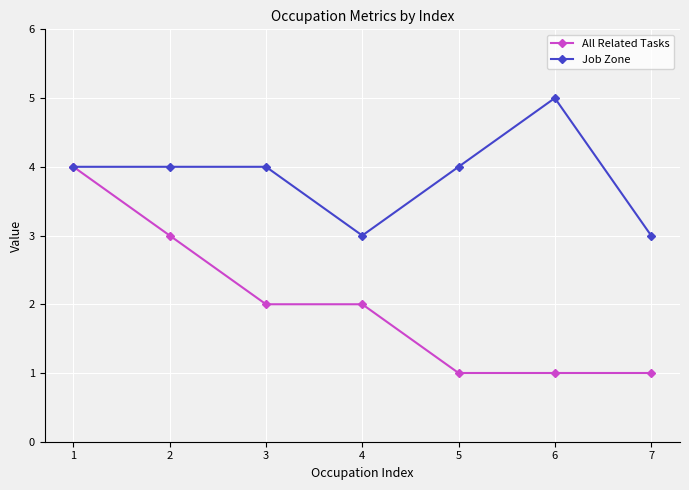

Is it true that Job Zone equals 4 at 5?

True